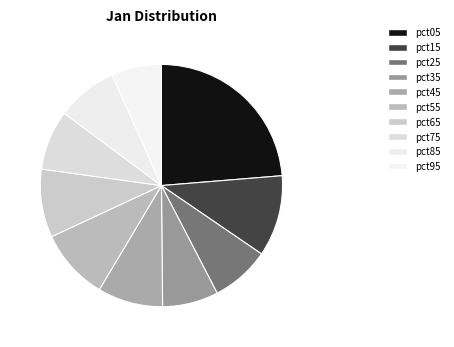

Does pct45 represent more than half of the total?

No